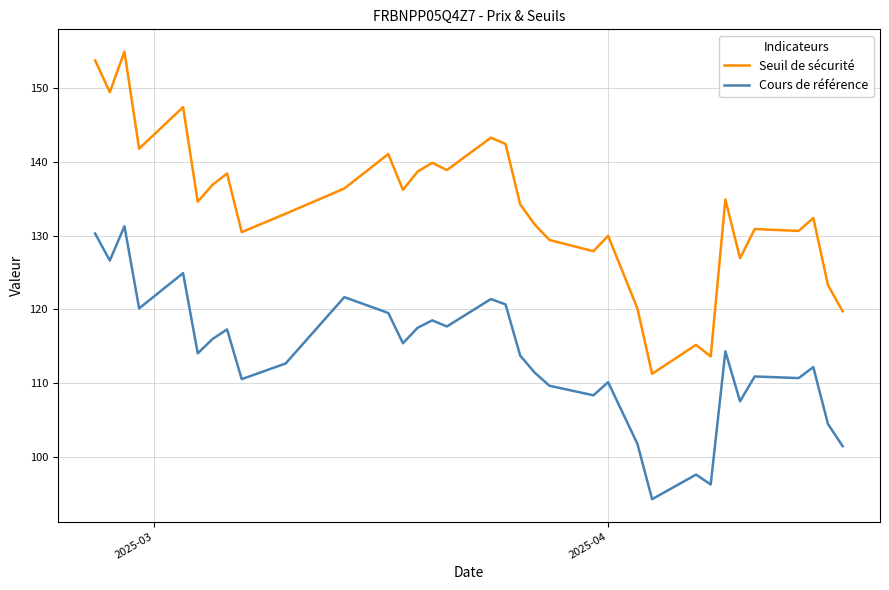

What are all the series names shown in the legend?

Seuil de sécurité, Cours de référence